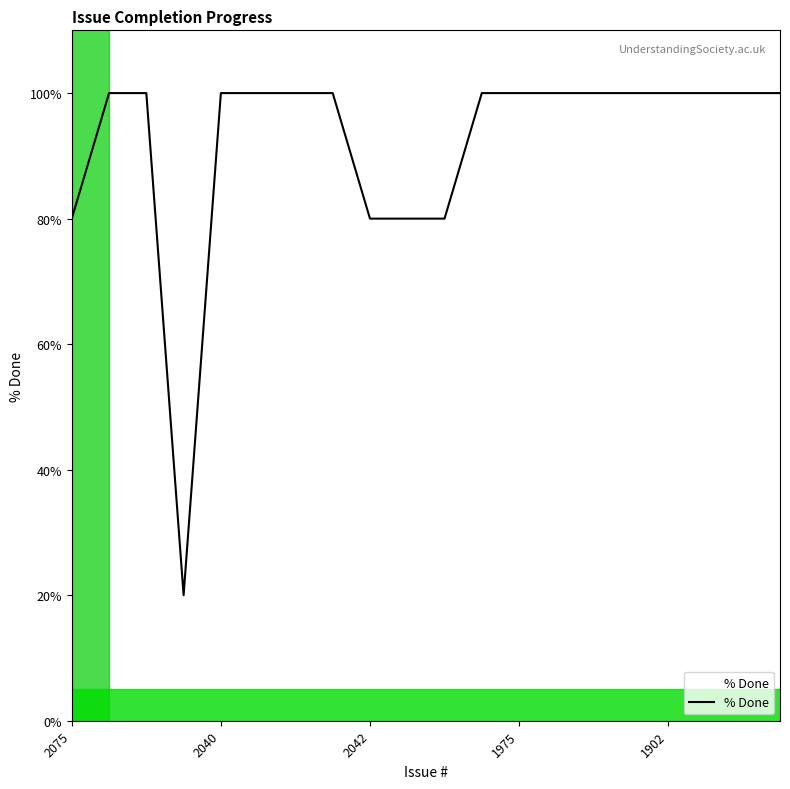

What is the difference between the maximum and minimum values?

80